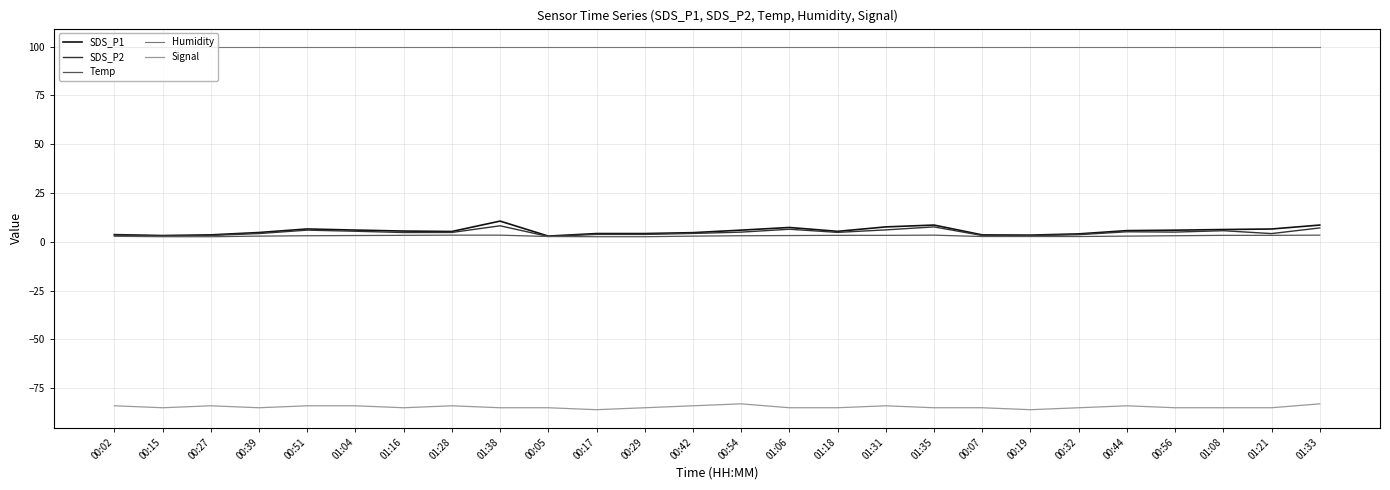

What is the total value across all series at 00:32?

25.3